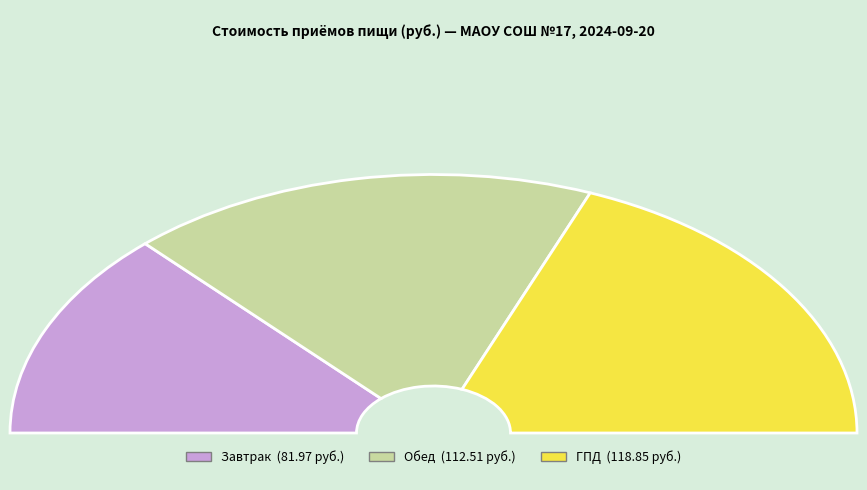

Count the number of slices in the pie.

3